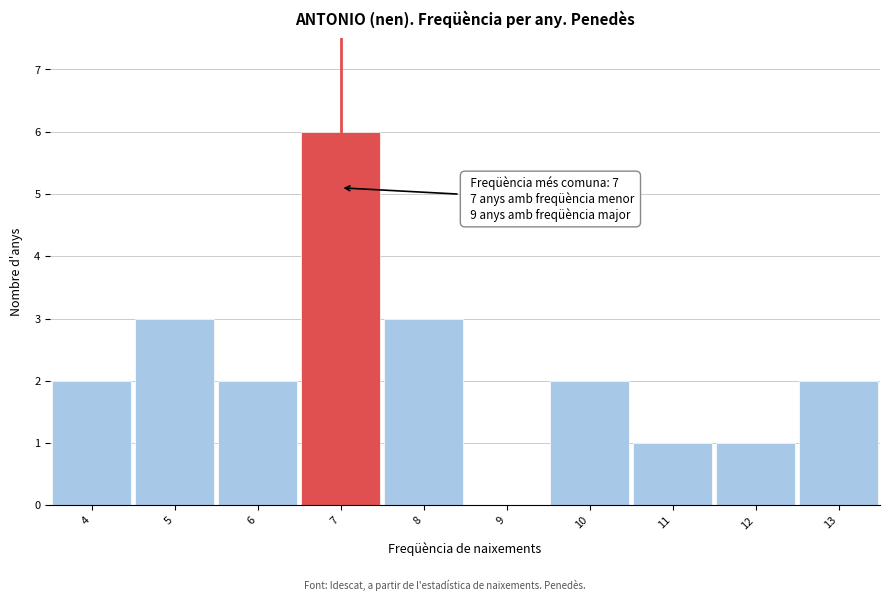

Which range on the x-axis has the tallest bar?

6.5 to 7.5